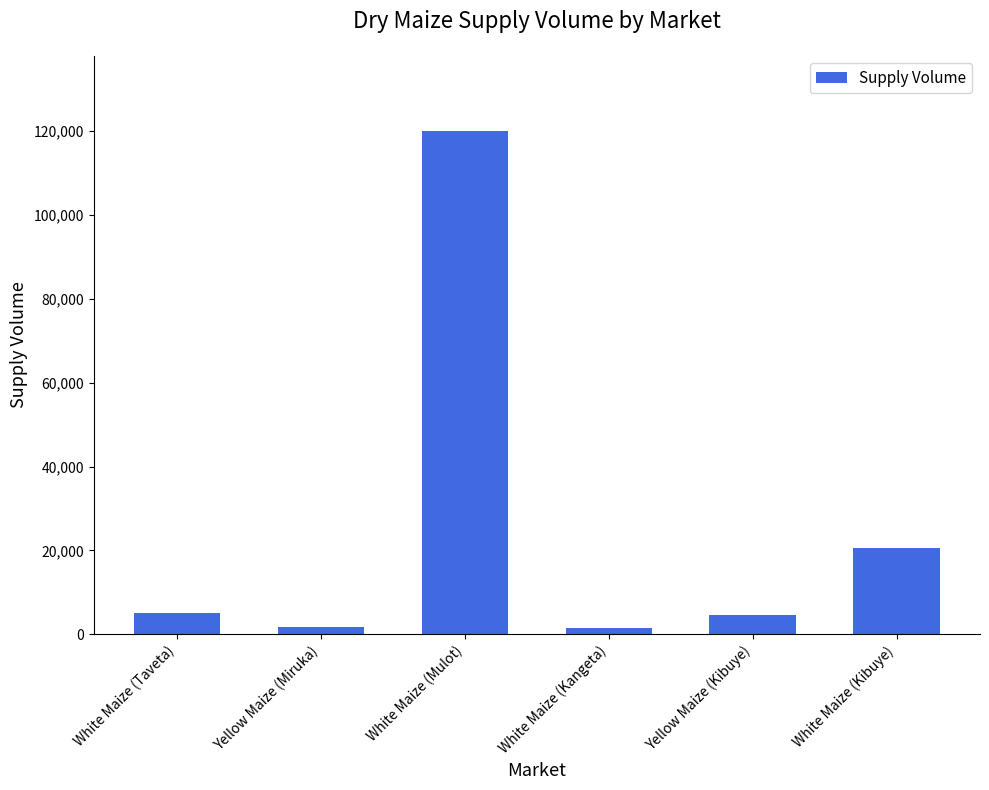

What is the label of the 1st bar from the right?

White Maize (Kibuye)